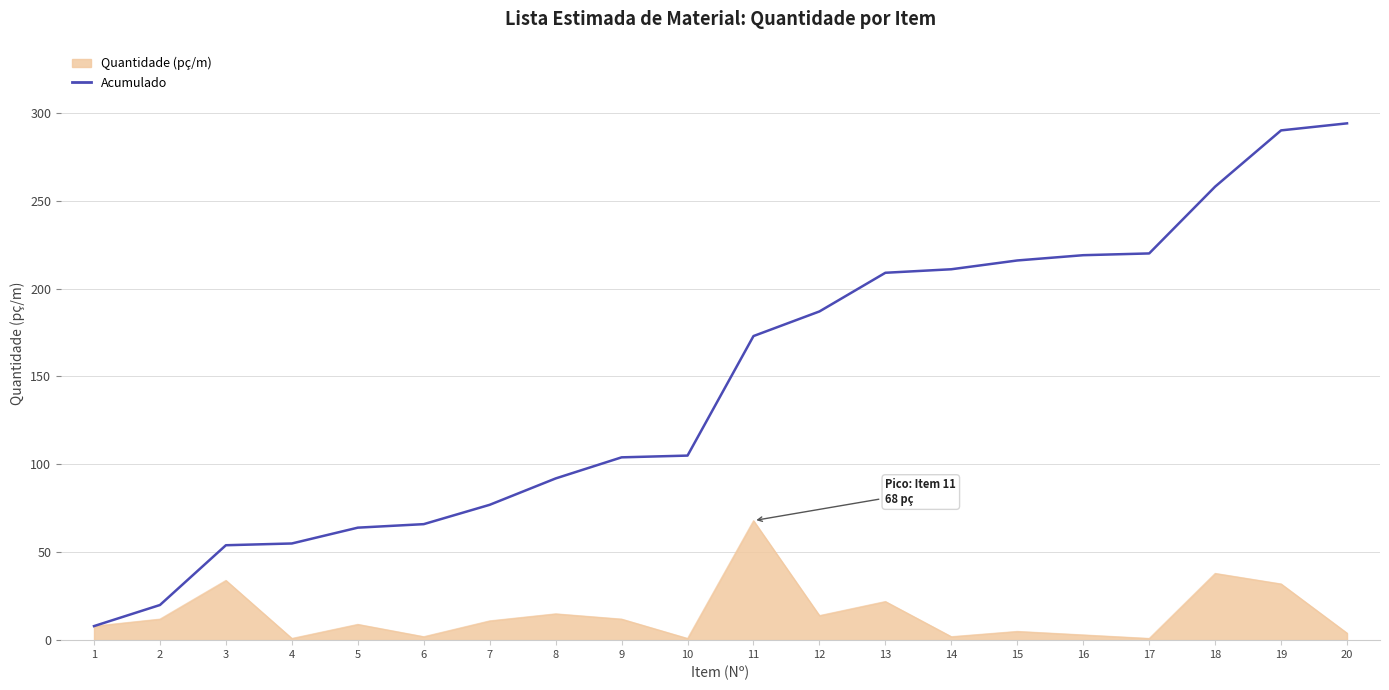

At 9, list the series in order from largest to smallest.

Acumulado, Quantidade (pç/m)